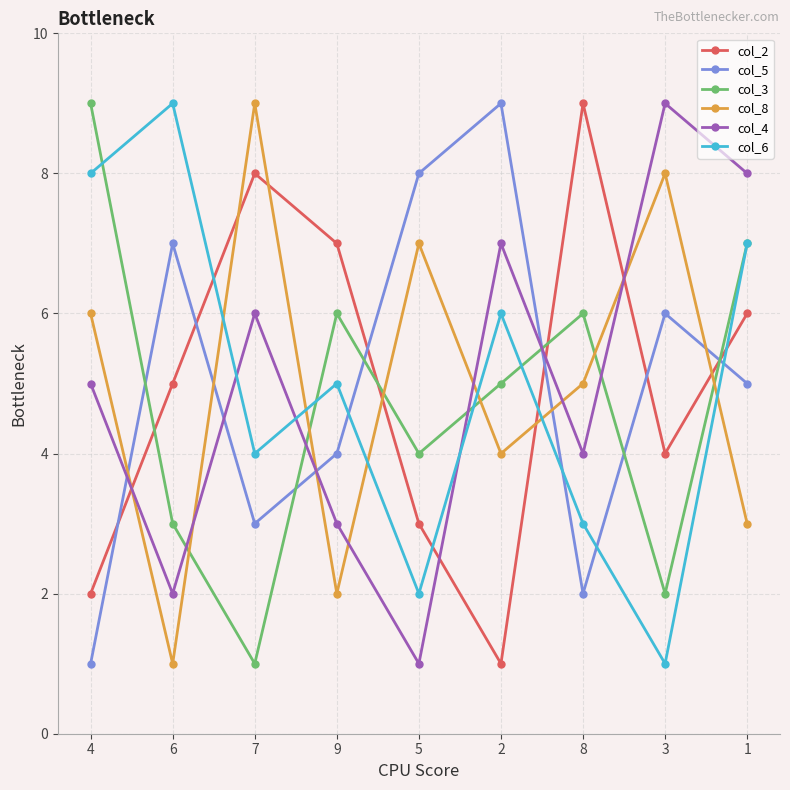

Is this an area chart (filled region under the line)?

No